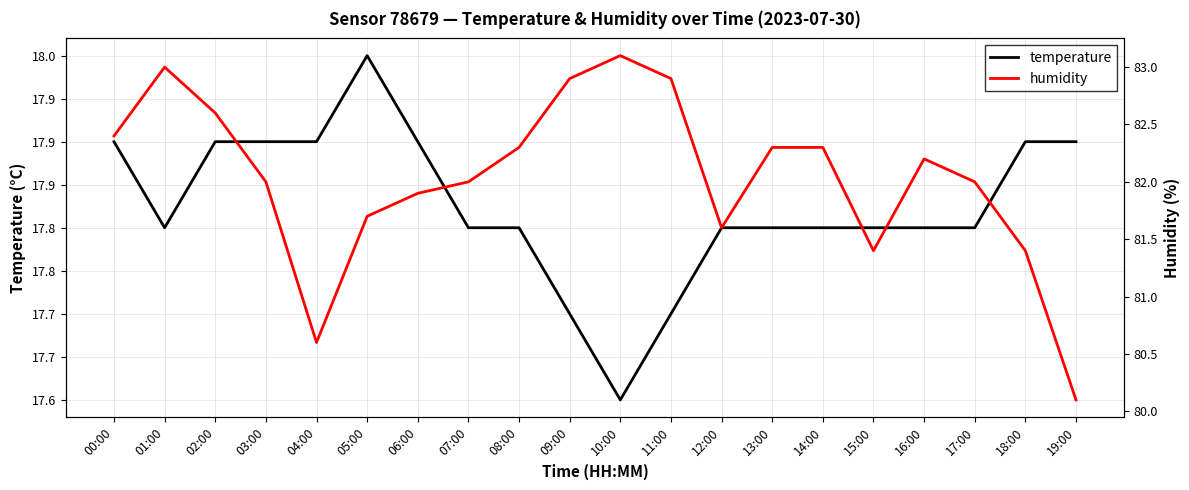

Reading left to right, extract all data points from this chart.

temperature: 17.9	17.8	17.9	17.9	17.9	18.0	17.9	17.8	17.8	17.7	17.6	17.7	17.8	17.8	17.8	17.8	17.8	17.8	17.9	17.9
humidity: 82.4	83.0	82.6	82.0	80.6	81.7	81.9	82.0	82.3	82.9	83.1	82.9	81.6	82.3	82.3	81.4	82.2	82.0	81.4	80.1